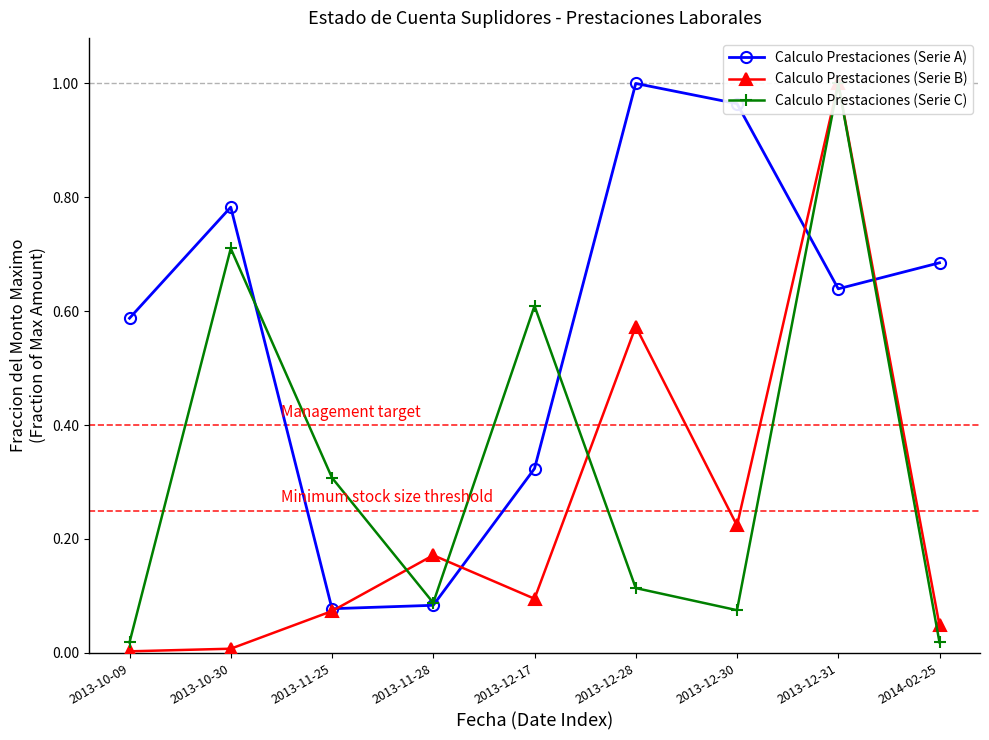

What is the total value across all series at 2013-12-30?

1.3